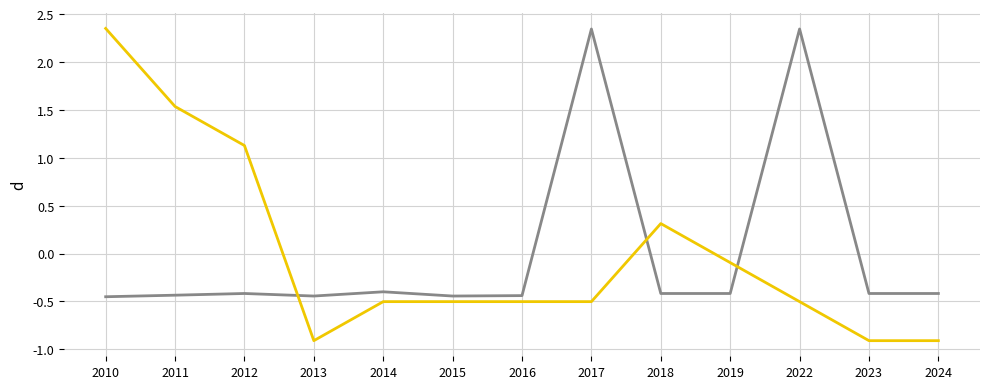

What is the minimum value shown in the chart?

-0.9